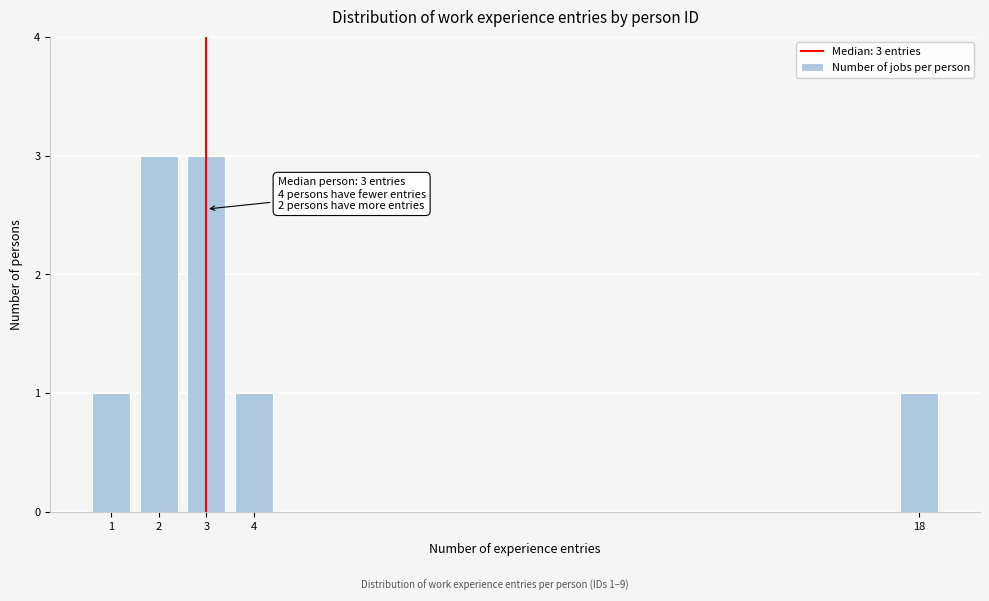

Reading left to right, transcribe all the data shown in this chart.

1	3	3	1	1